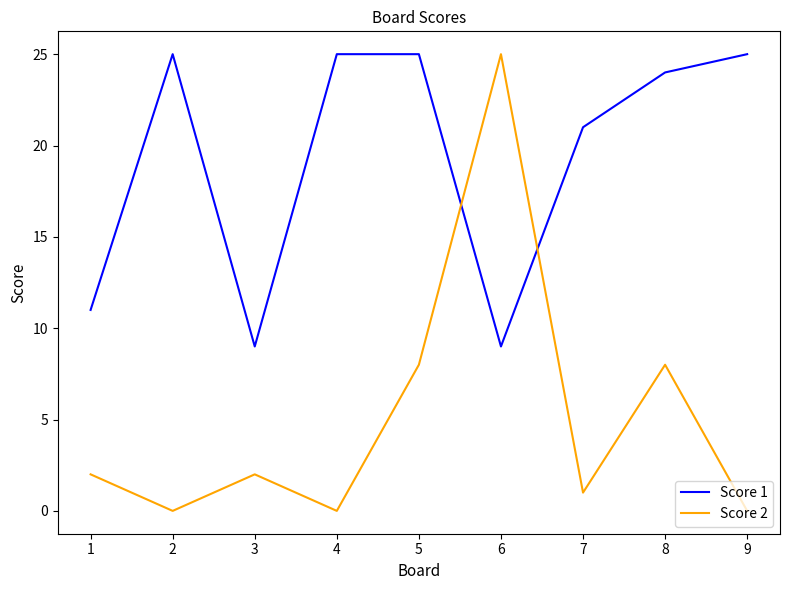

Count the number of categories in the chart.

9